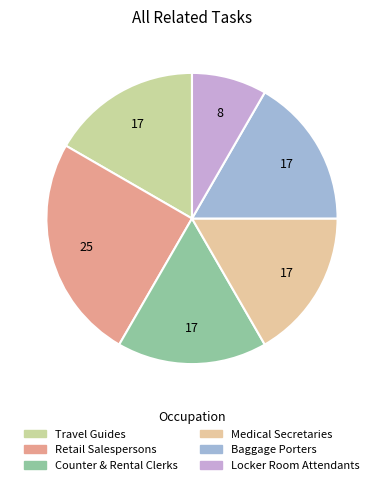

Is there a majority slice in this chart?

No